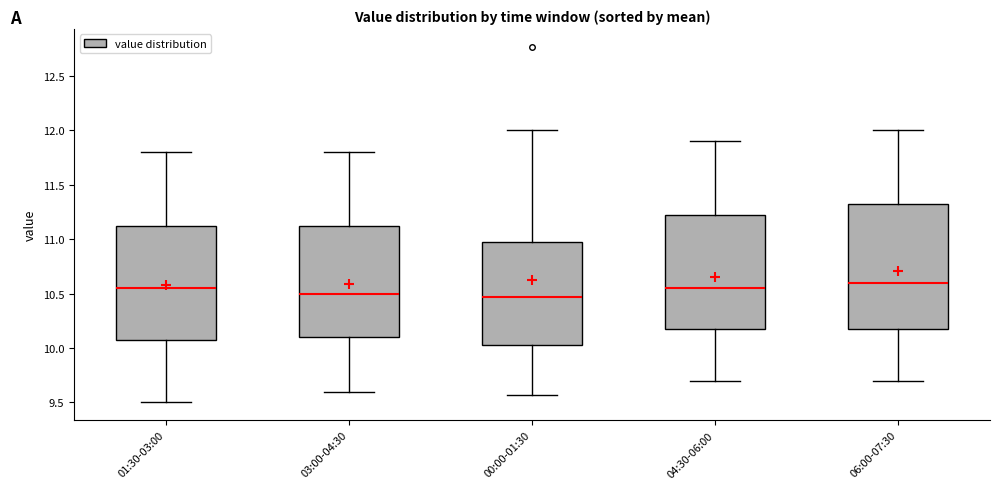

Reading left to right, transcribe this box plot: for each box, give where its median line is, the range the box spans, and where its two whiskers end, as read against the y-axis. The values are not printed on the chart, so give them approximately, as read against the axis.

01:30-03:00: median 10.55, box 10.10 to 11.15, whiskers 9.50 to 11.80
03:00-04:30: median 10.50, box 10.10 to 11.15, whiskers 9.60 to 11.80
00:00-01:30: median 10.45, box 10.05 to 11.00, whiskers 9.55 to 12.00
04:30-06:00: median 10.55, box 10.20 to 11.25, whiskers 9.70 to 11.90
06:00-07:30: median 10.60, box 10.20 to 11.35, whiskers 9.70 to 12.00